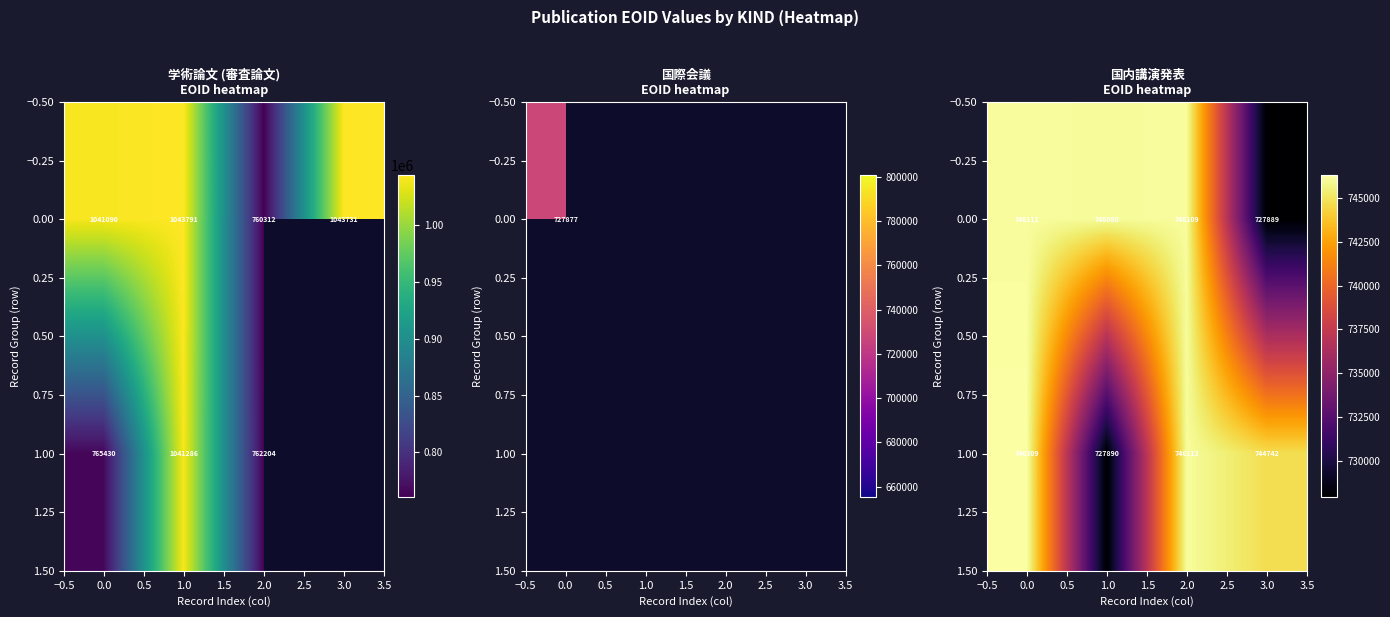

Rank the series by their average value, from highest to lowest.

0.00, 1.00